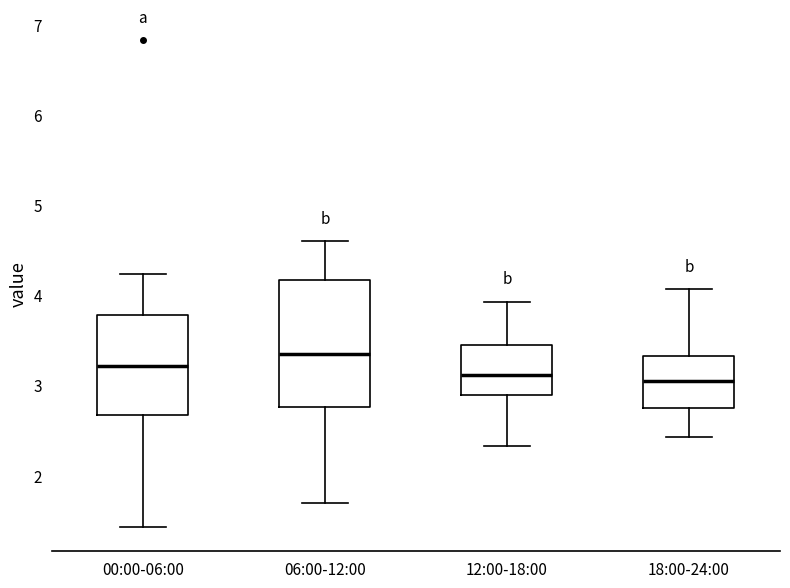

Comparing the boxes themselves (not the whiskers), which one is the tallest?

06:00-12:00